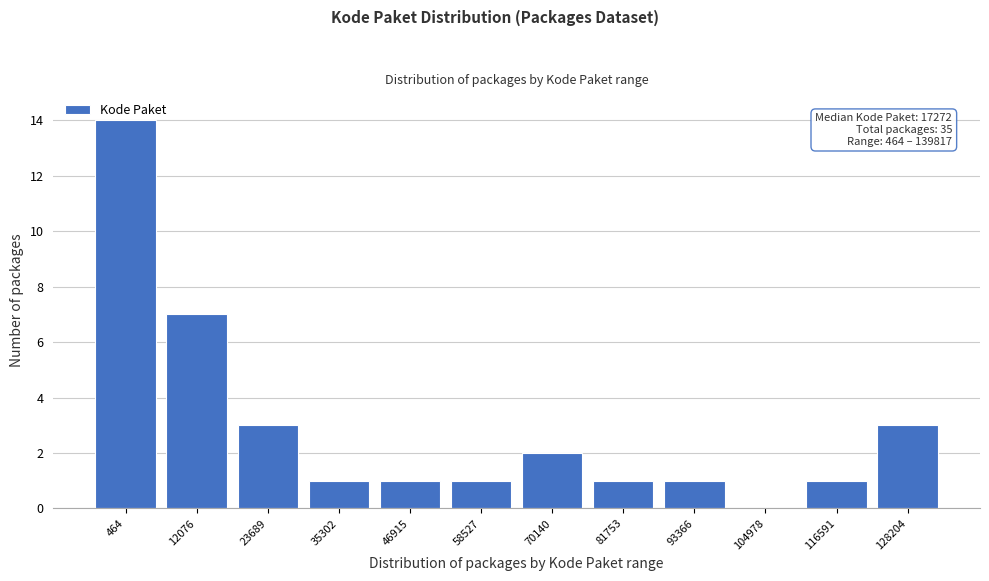

Is it true that the value at 70140 is 2?

True